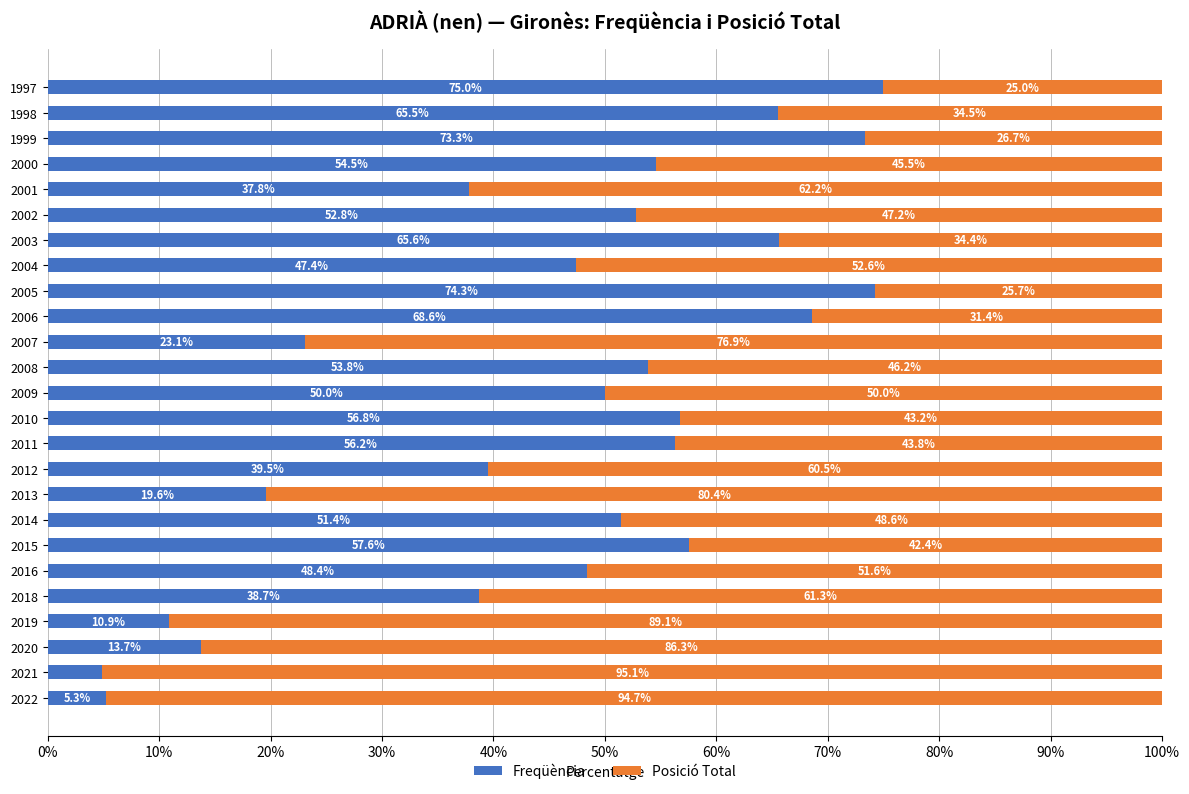

What is the total value across all series at 2002?

100.0